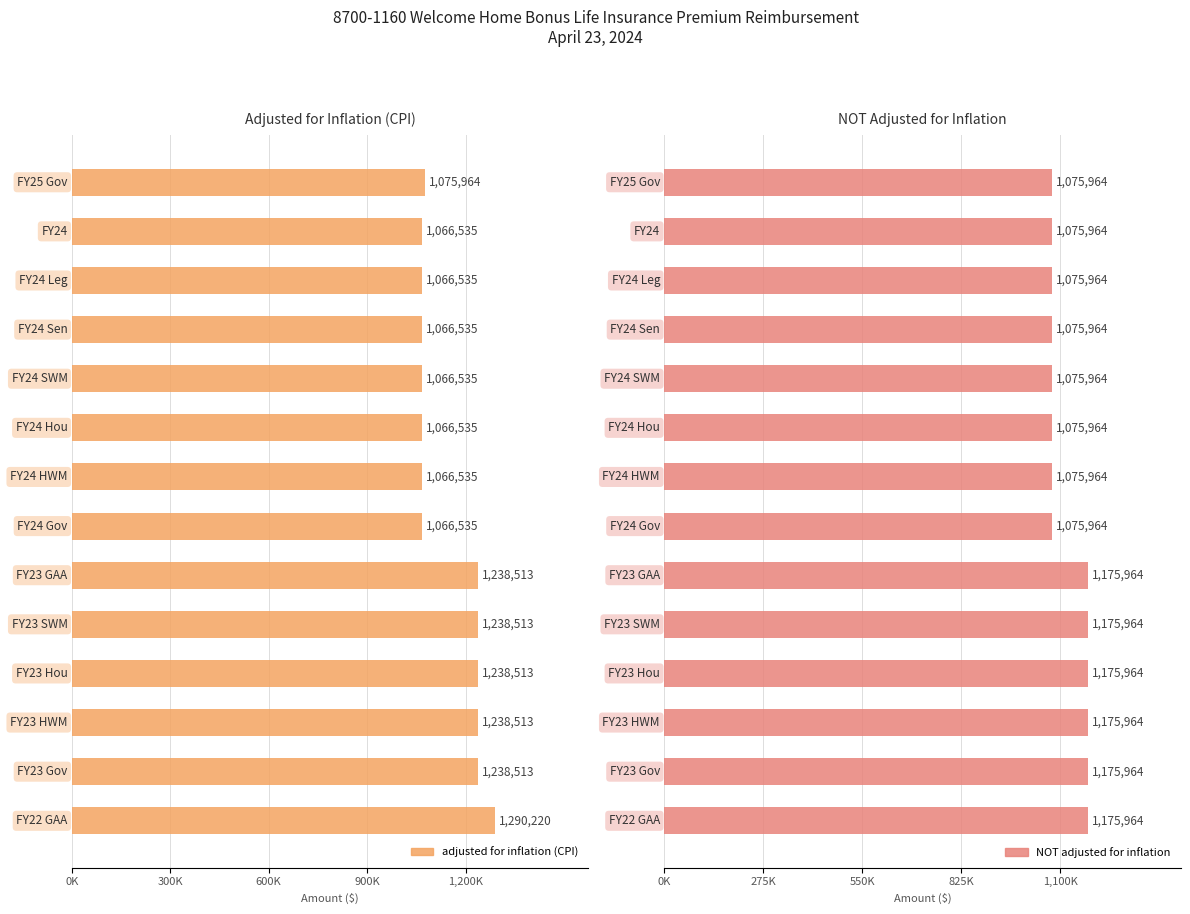

Count the NOT adjusted for inflation values in the range 1075964 to 1175964.

14